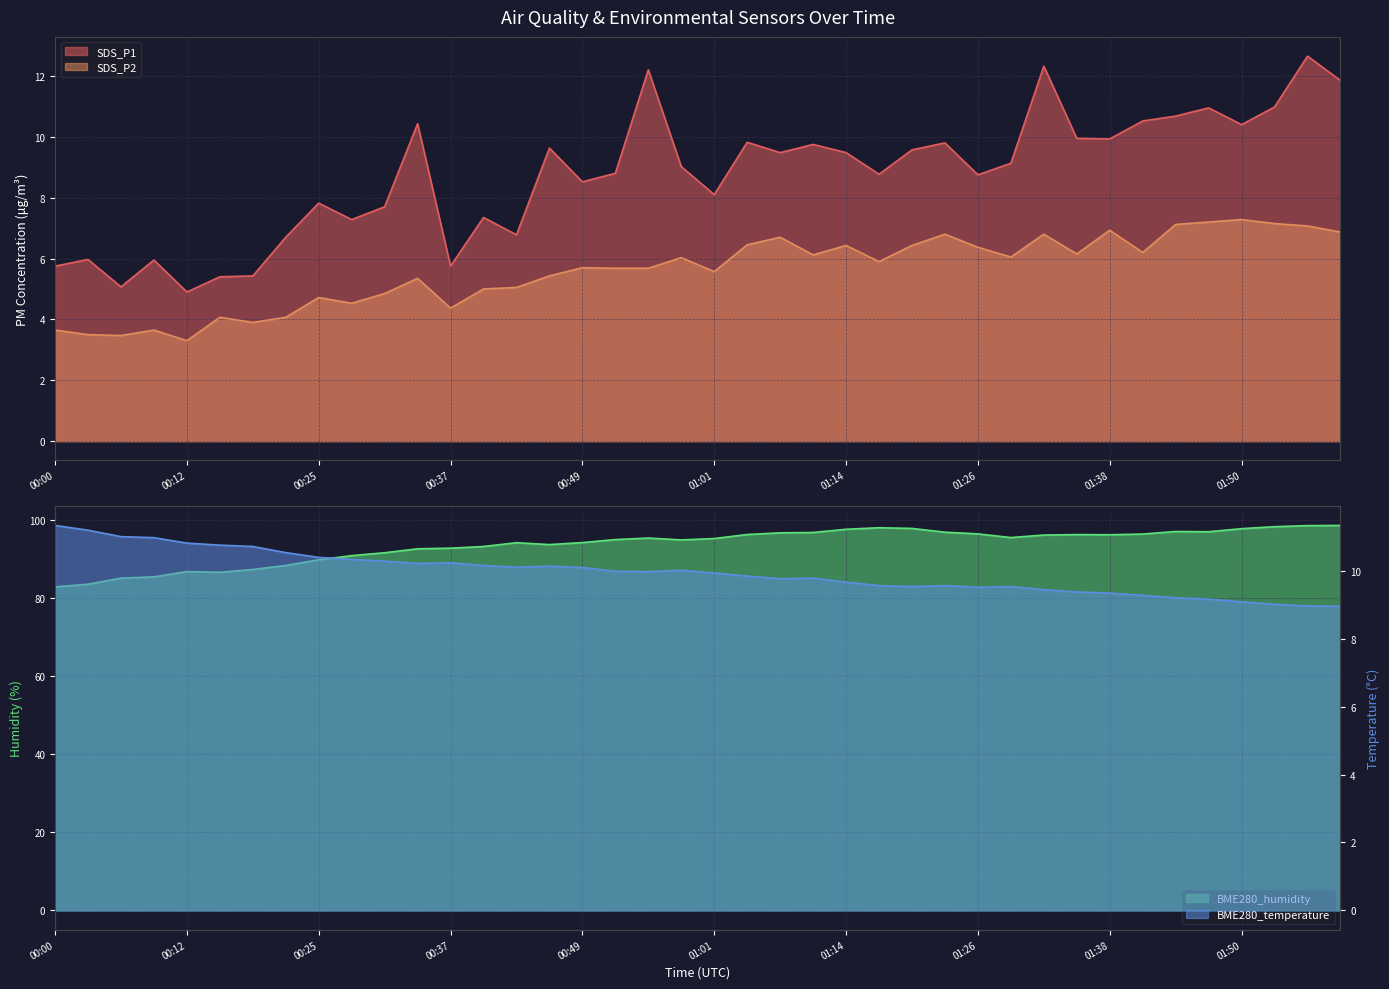

How many categories are shown in the chart?

40